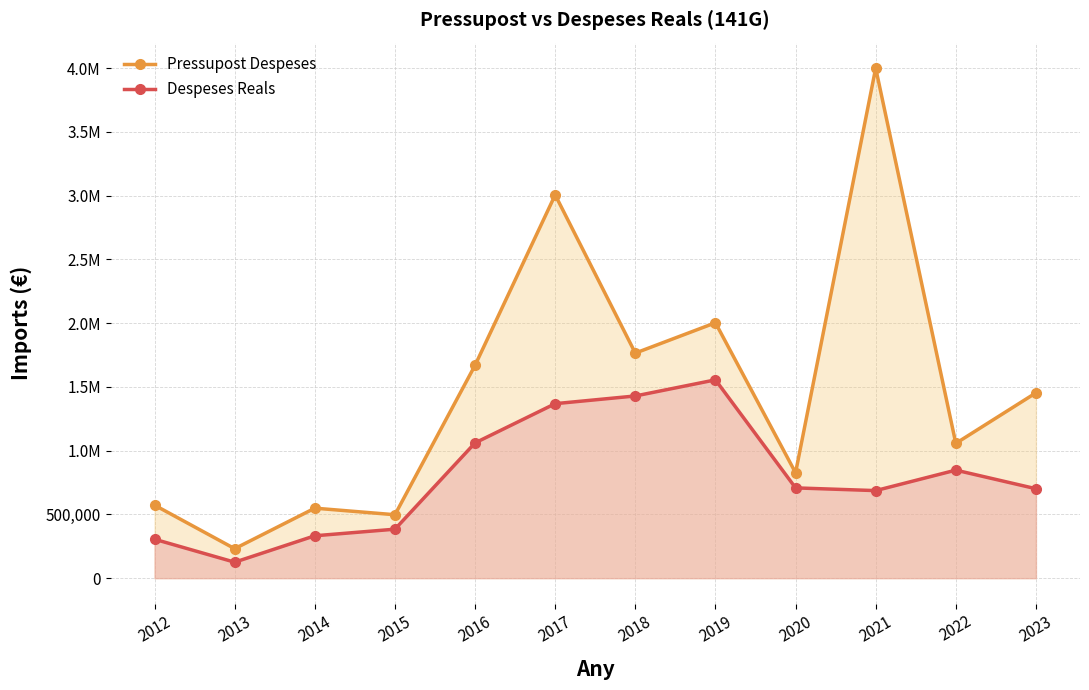

How many values in the Pressupost Despeses series exceed 1453376?

5